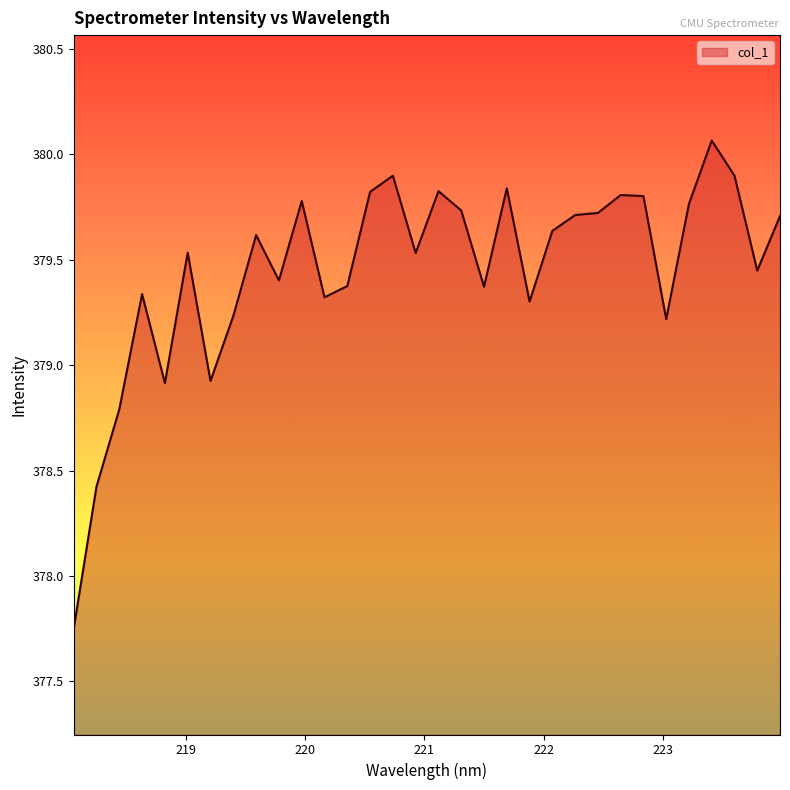

Does the chart have visible grid lines?

No